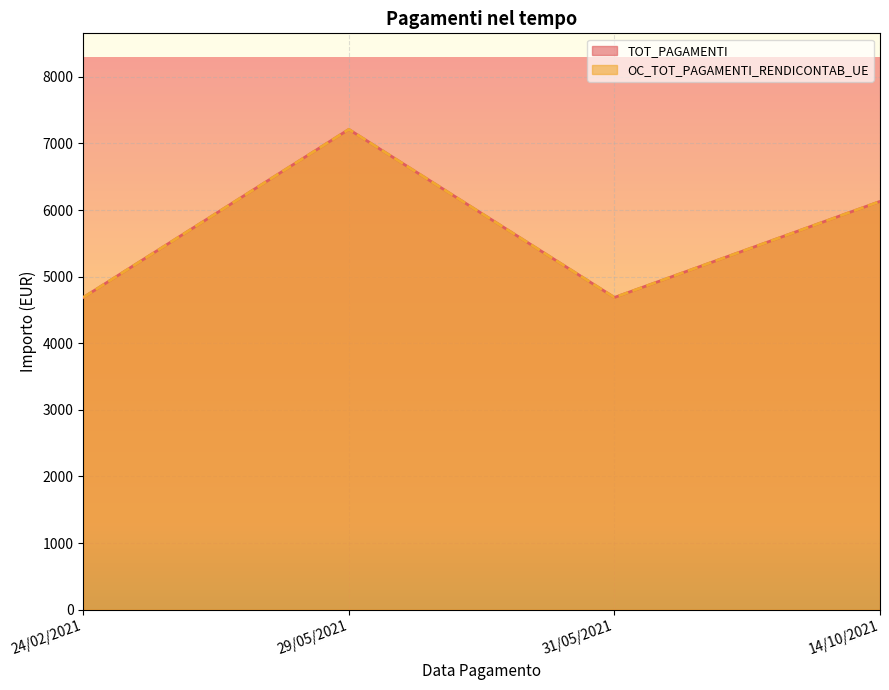

Count the number of data series in this chart.

2